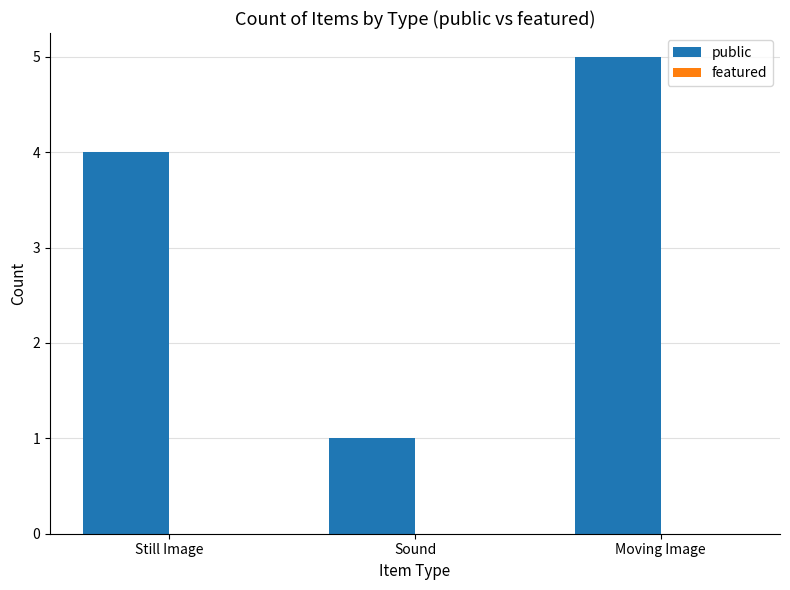

What is the label of the 1st bar from the left?

Still Image